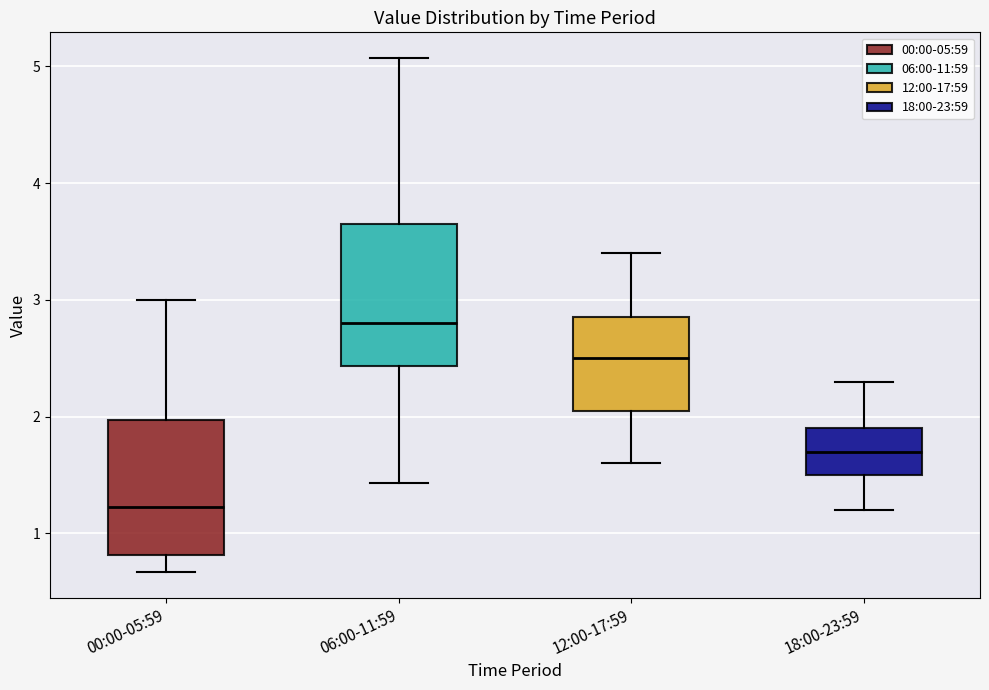

Where does the upper whisker of the box for 12:00-17:59 end on the y-axis? The values are not printed on the chart, so give them approximately, as read against the axis.

3.4